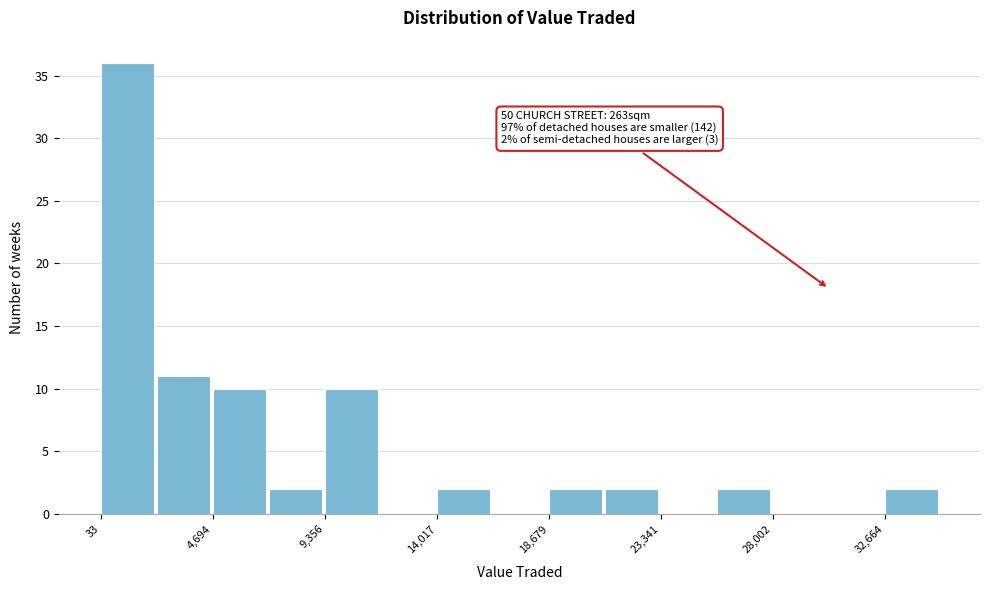

Which range on the x-axis has the tallest bar?

0 to 2500